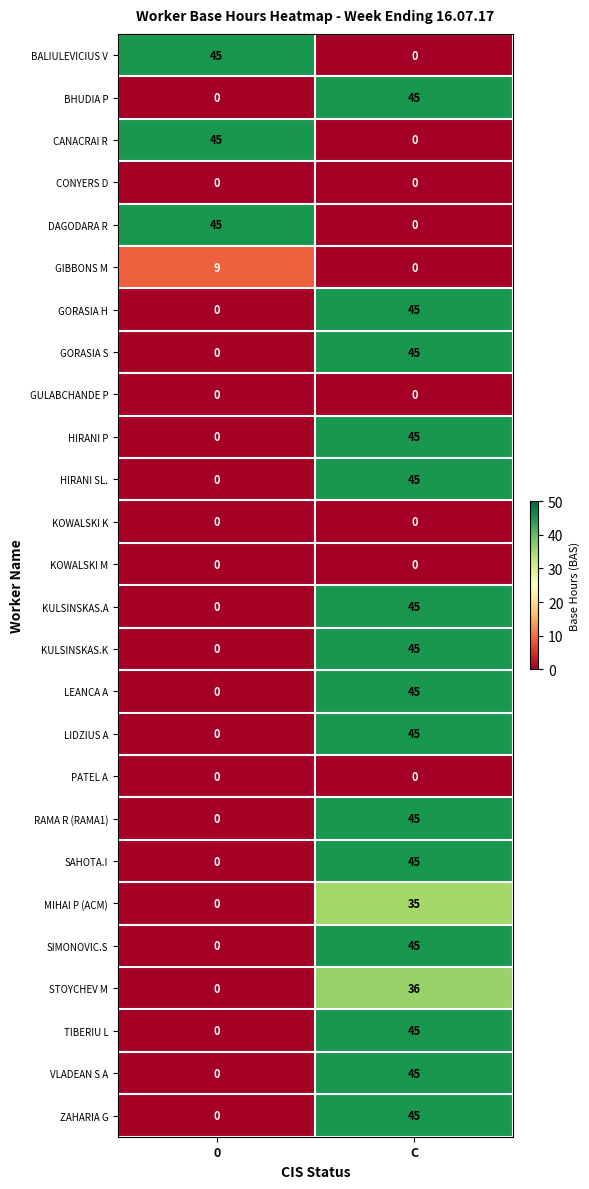

Is it true that MIHAI P (ACM) equals 0 at 0?

True